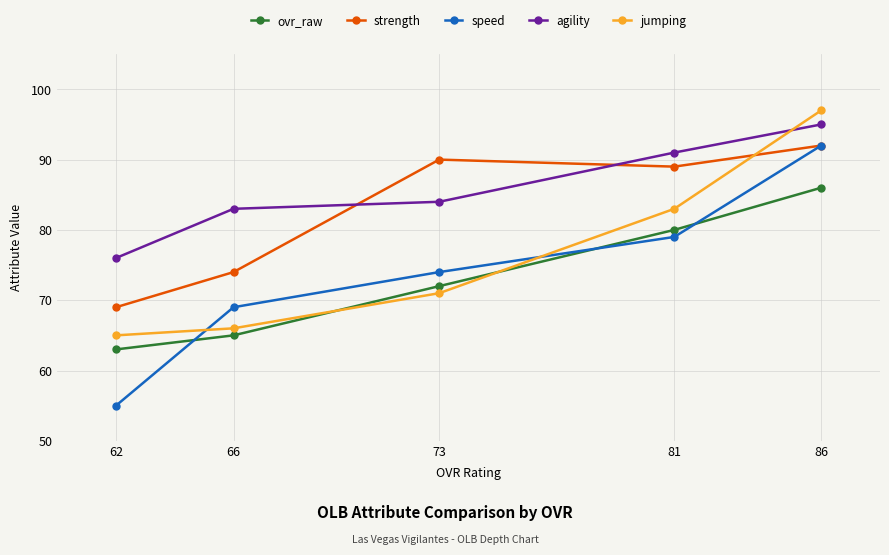

What is the difference between the second highest and minimum values in the agility series?

15